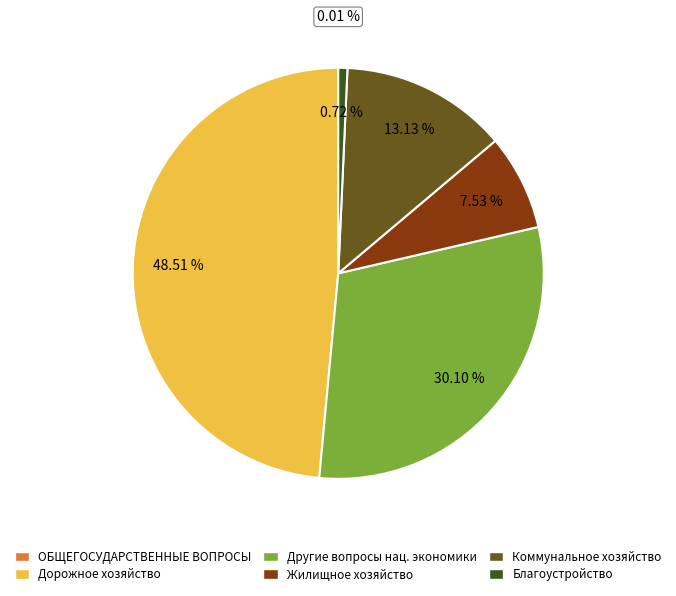

Which category has the biggest portion of the pie?

Дорожное хозяйство